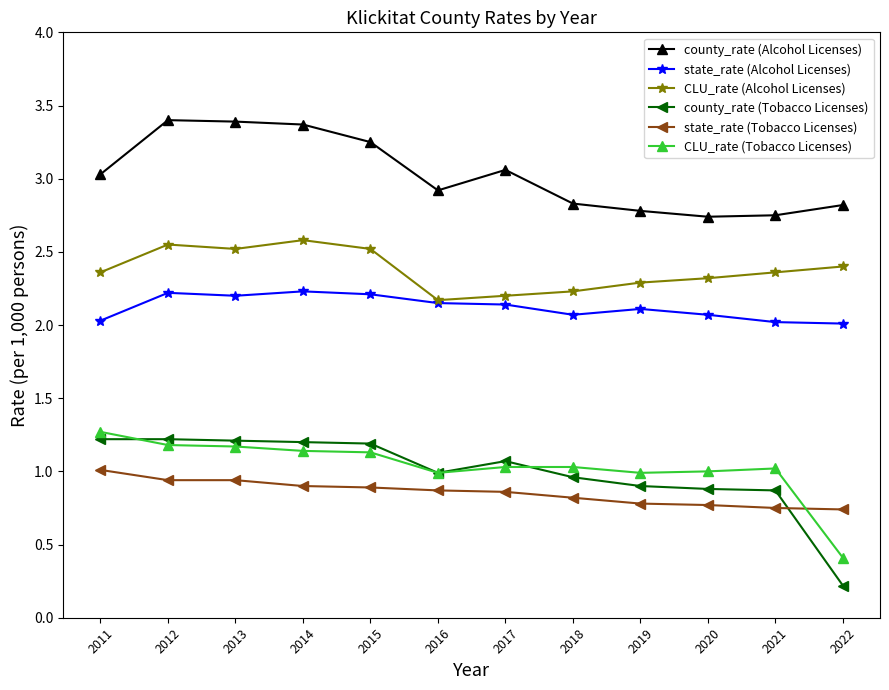

True or false: county_rate (Alcohol Licenses) and county_rate (Tobacco Licenses) cross at least once.

False